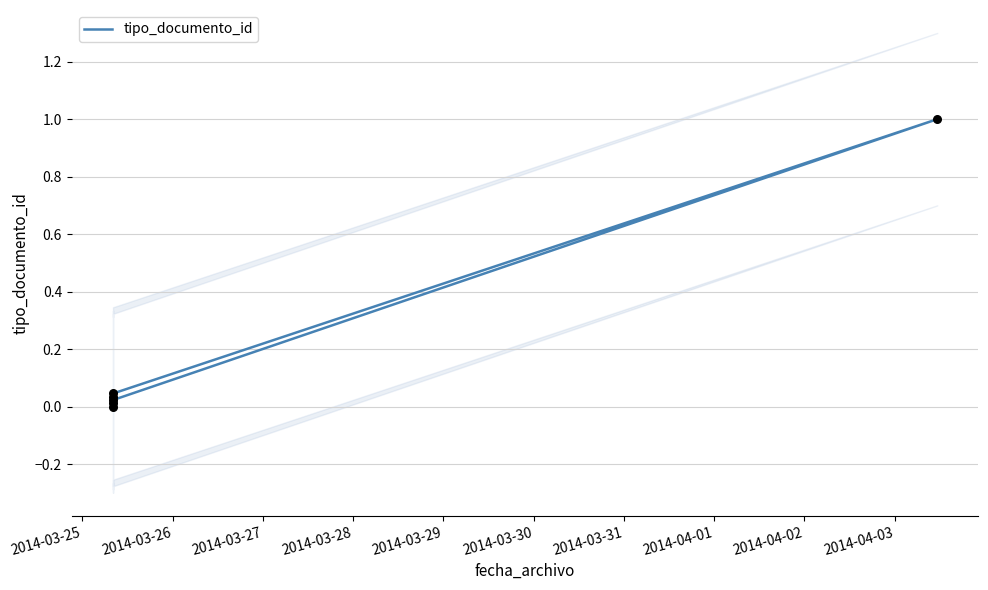

Which has a higher value, 2014-03-29 or 2014-03-28?

2014-03-29